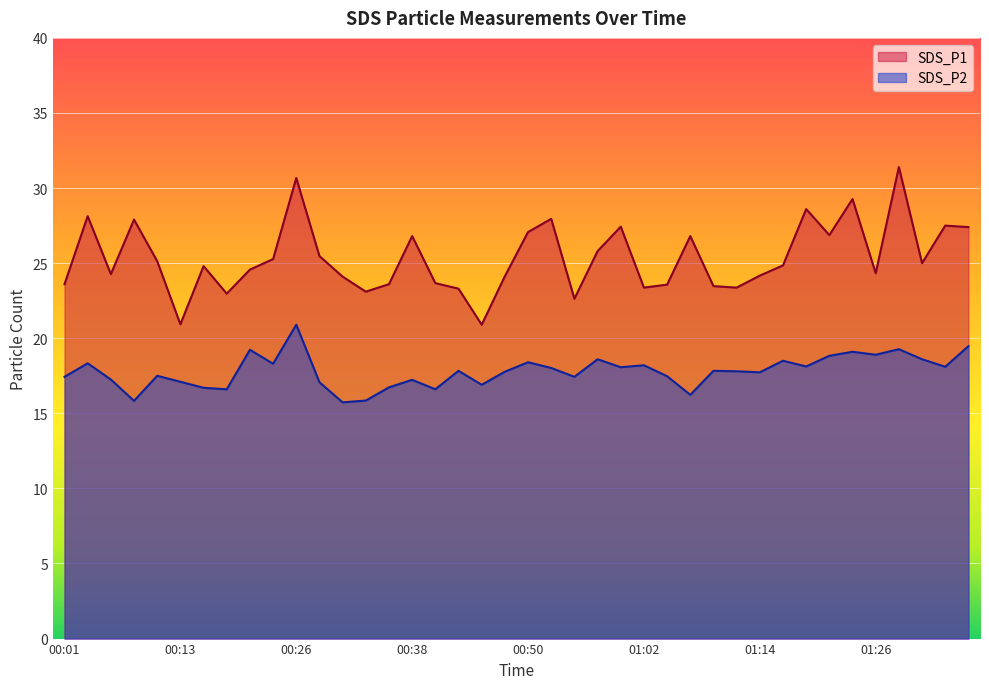

What is the difference between the maximum and minimum values in the SDS_P1 series?

10.5